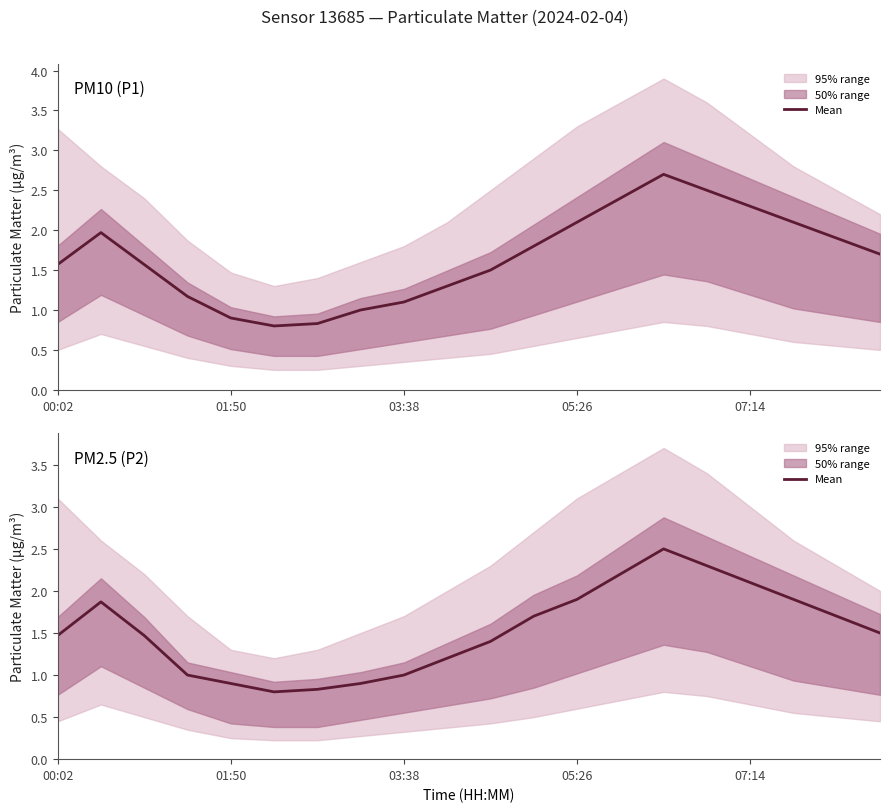

What is the approximate value at 07:14?

2.1